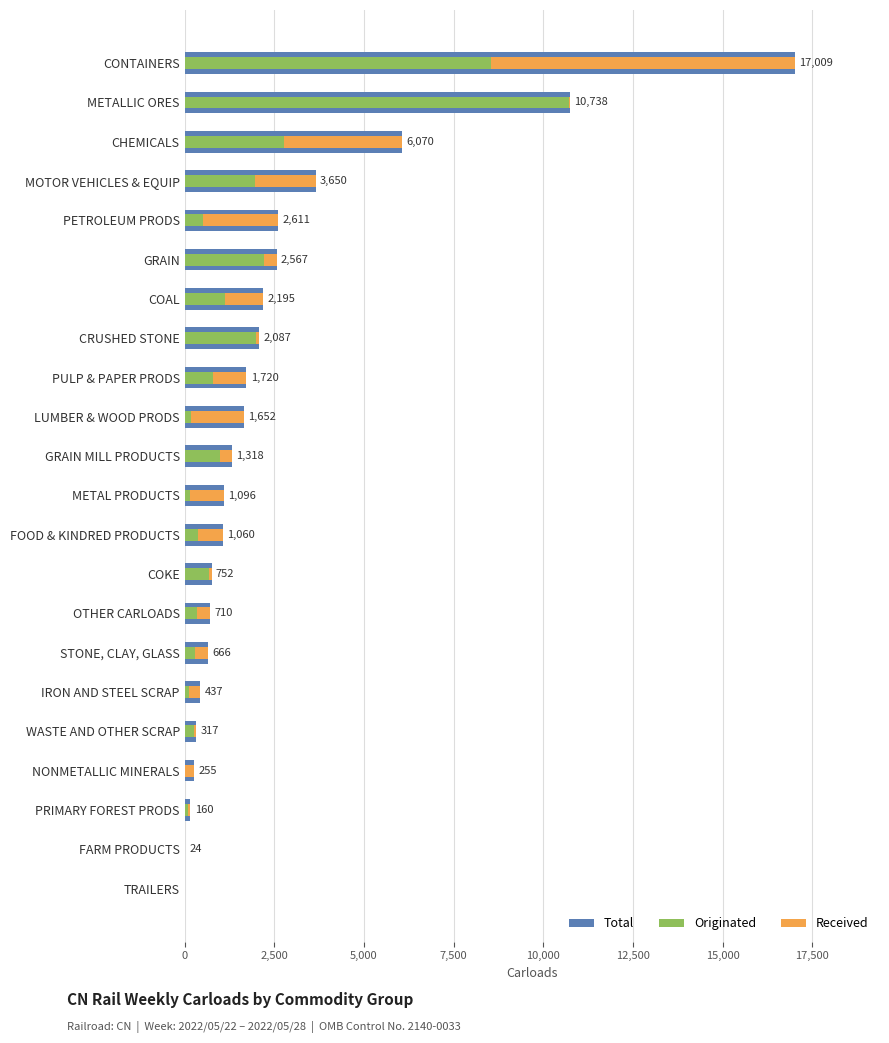

Is the value of Total at PULP & PAPER PRODS greater than the value of Originated at IRON AND STEEL SCRAP?

Yes